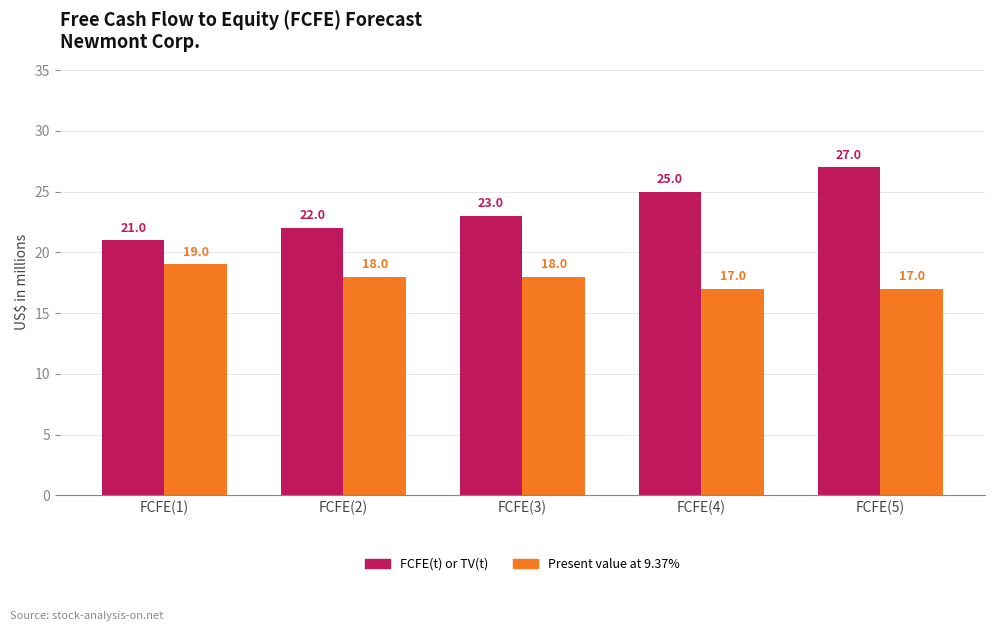

Rank the series by their maximum value, from lowest to highest.

Present value at 9.37%, FCFE(t) or TV(t)